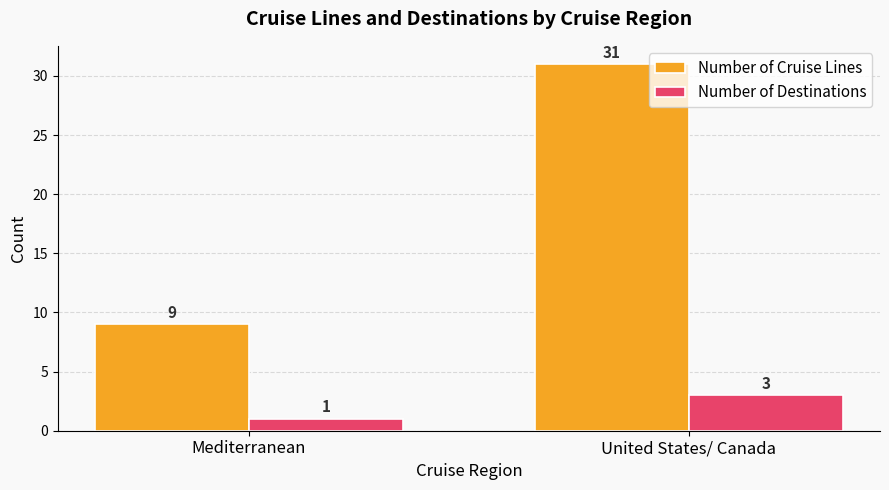

Which label corresponds to the largest value in the chart?

United States/ Canada